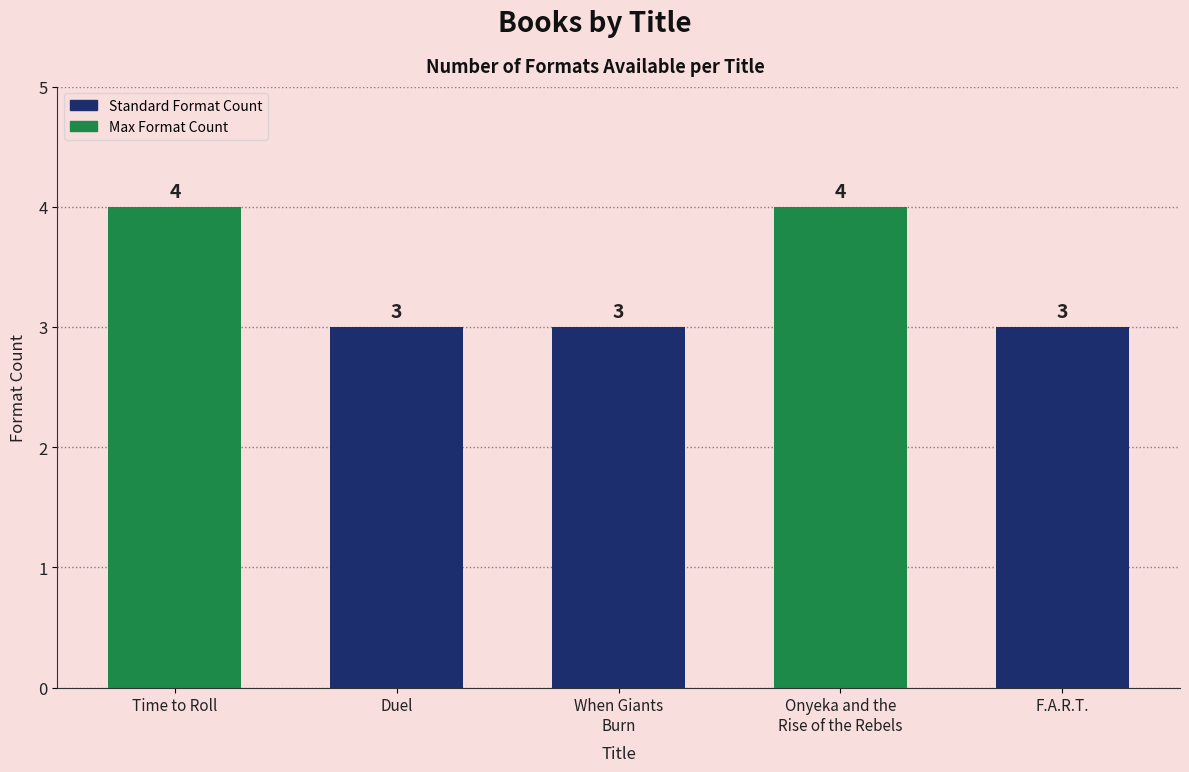

How many values are between 3 and 4?

5